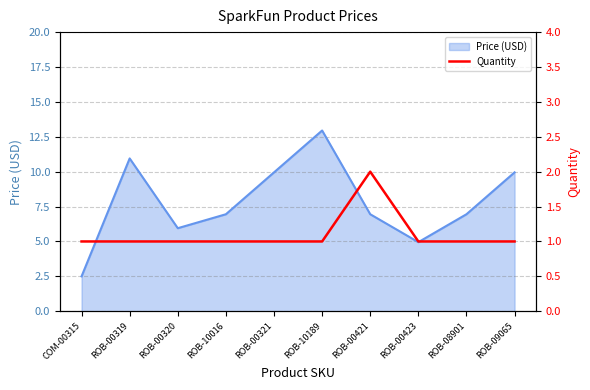

The chart shows a value of 0 at ROB-00321. True or false?

False